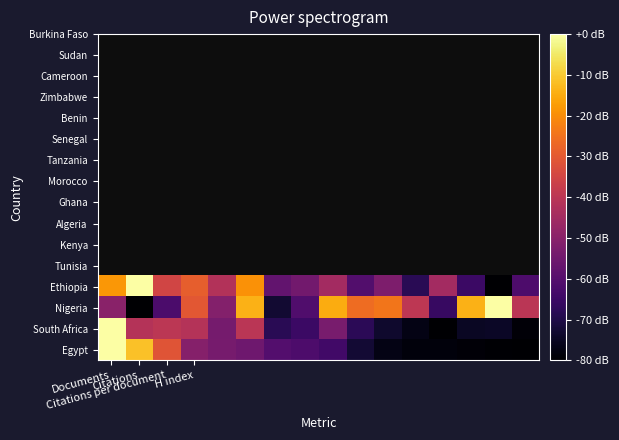

Reading left to right, list all the values displayed in this chart.

Egypt: 0.0	-11.5	-31.1	-50.6	-53.5	-55.3	-60.4	-61.6	-63.9	-72.5	-77.1	-78.3	-78.3	-78.8	-79.4	-80.0
South Africa: 0.0	-41.4	-39.9	-41.4	-53.9	-40.2	-68.4	-65.2	-53.2	-67.9	-73.7	-77.0	-80.0	-74.9	-74.4	-79.0
Nigeria: -50.0	-80.0	-61.9	-30.6	-51.0	-14.0	-72.9	-61.1	-14.9	-26.2	-24.1	-39.4	-65.8	-13.8	0.0	-40.1
Ethiopia: -18.1	0.0	-35.2	-28.8	-41.6	-19.2	-57.6	-54.4	-44.8	-60.8	-52.3	-68.3	-44.8	-65.1	-80.0	-61.9